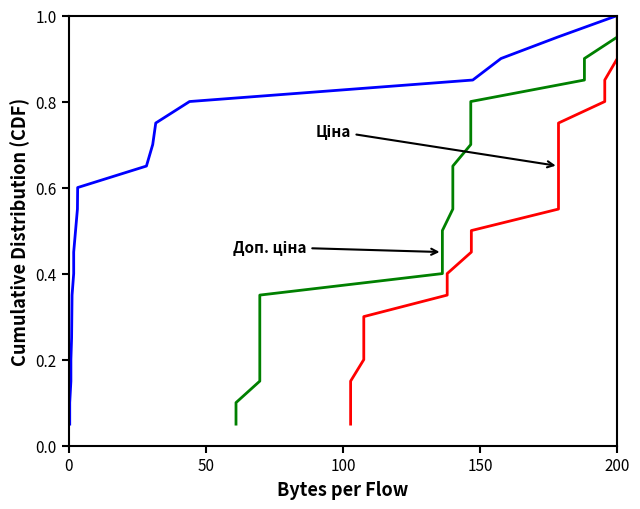

What is the difference between the maximum and minimum values in the Доп. ціна series?

0.9